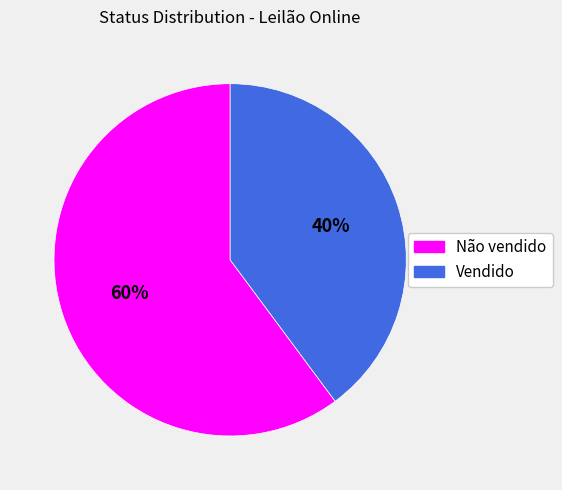

To the nearest percent, what is the difference between the largest and smallest slice percentages?

20%